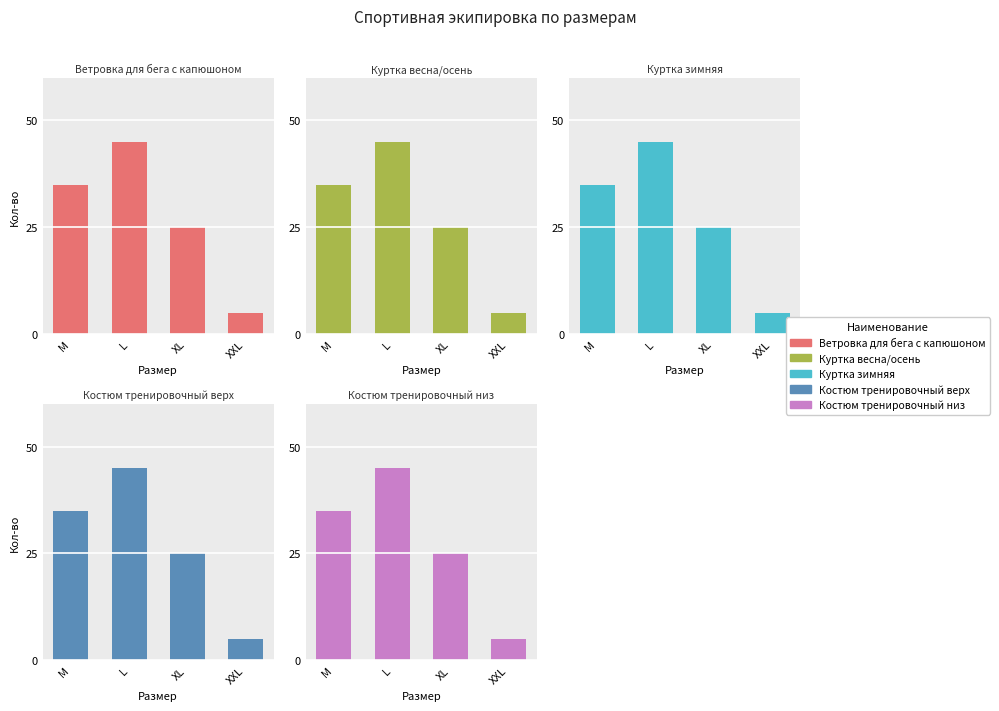

At which label does Костюм тренировочный низ first exceed 35?

L